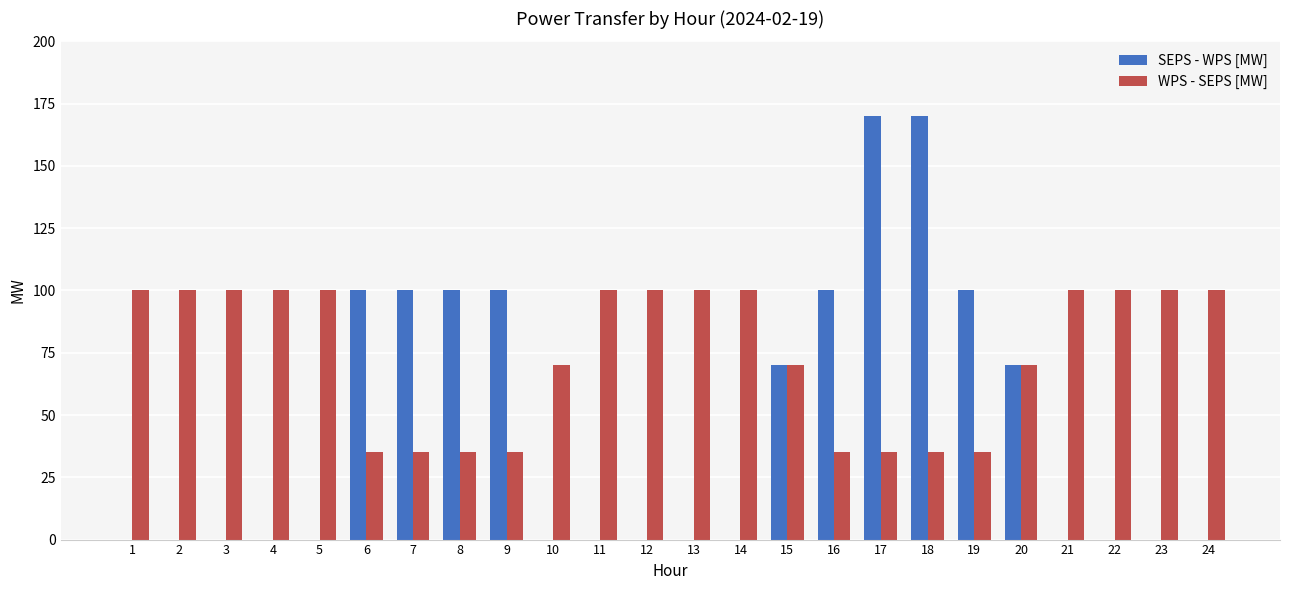

Which series has the largest range (max minus min)?

SEPS - WPS [MW]